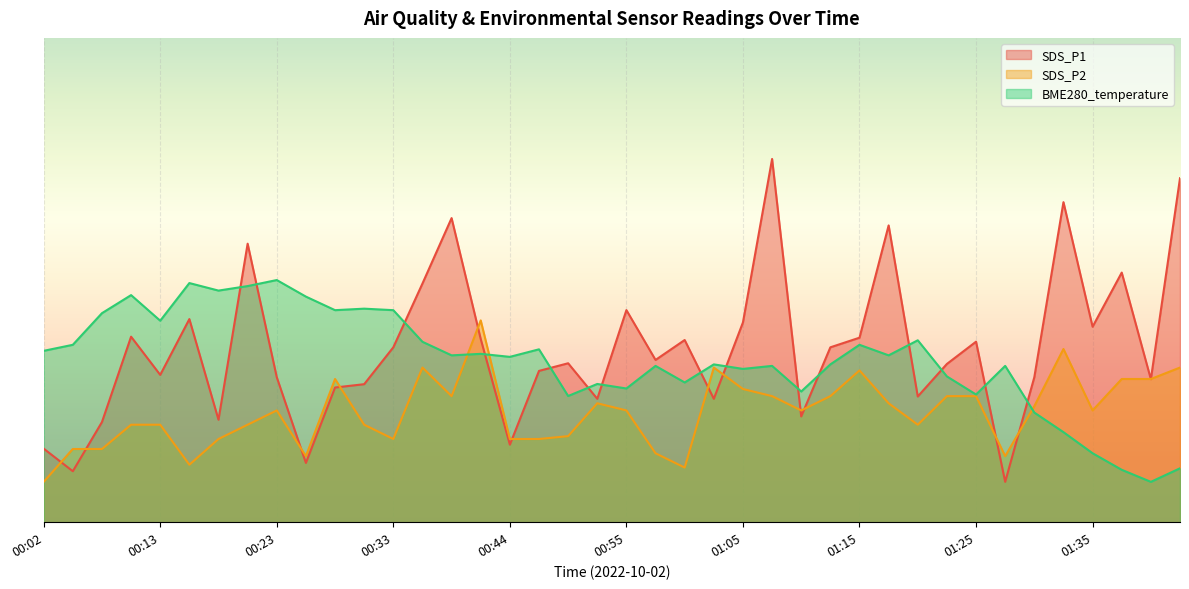

What is the difference between the SDS_P2 values at 01:25 and 00:31?

0.7